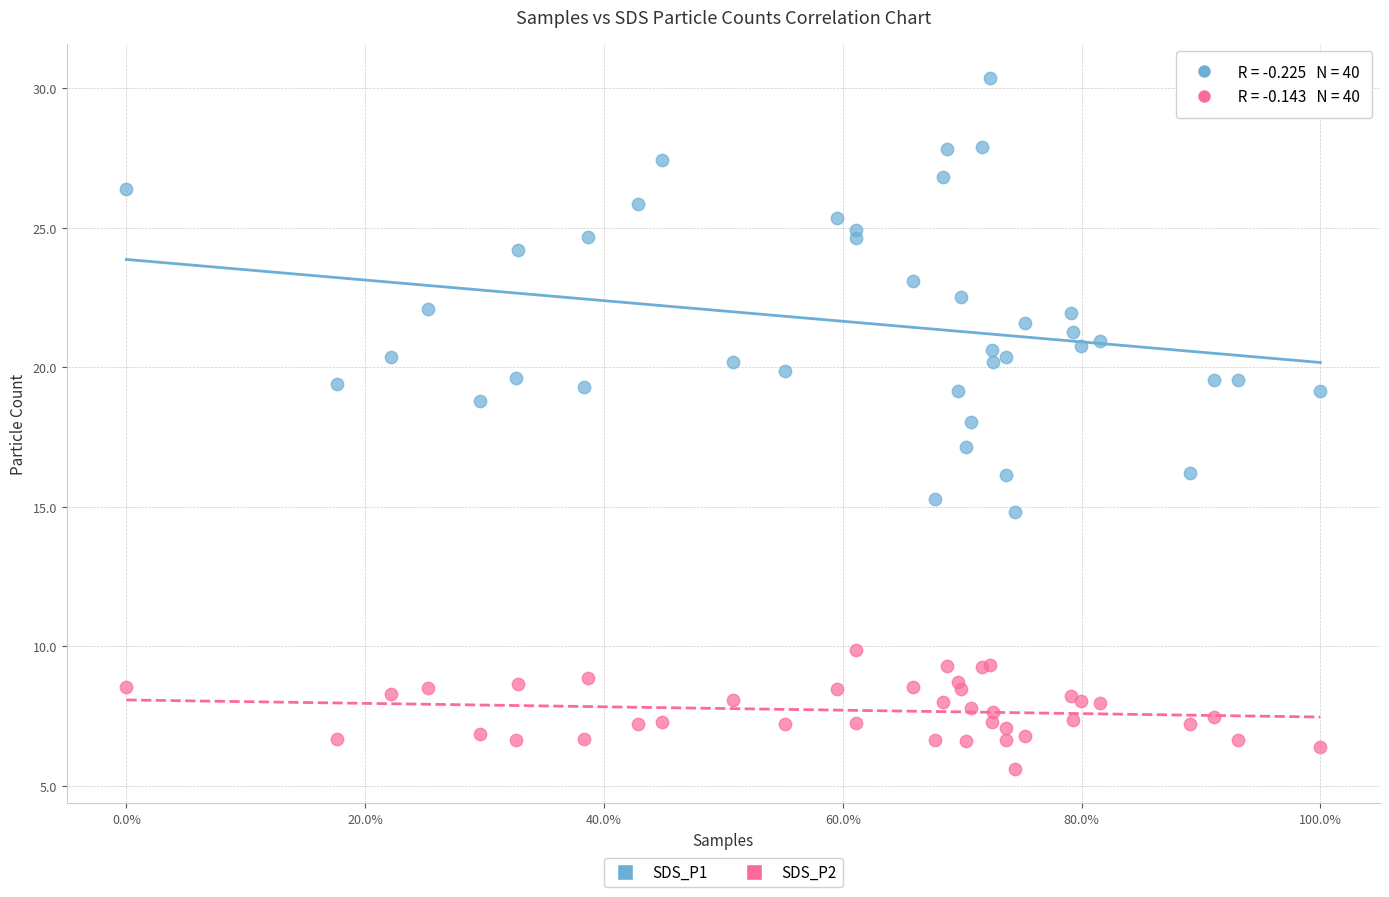

What is the X range (max minus min) for the scatter plot?

1.0